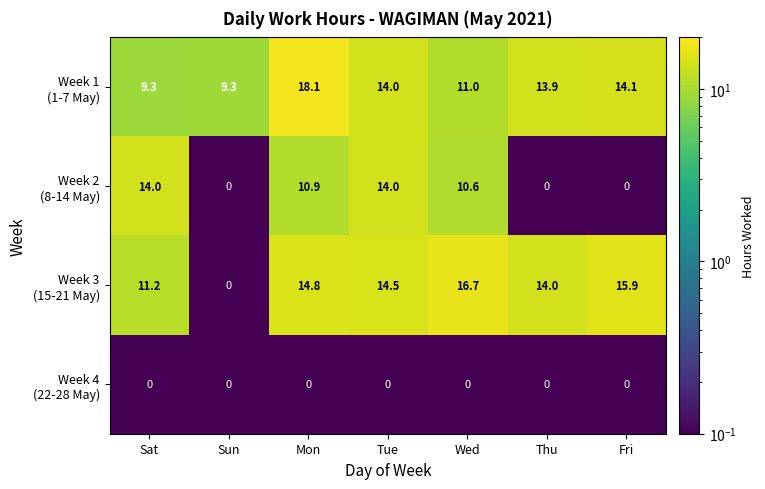

What is the total value across all series at Tue?

42.5